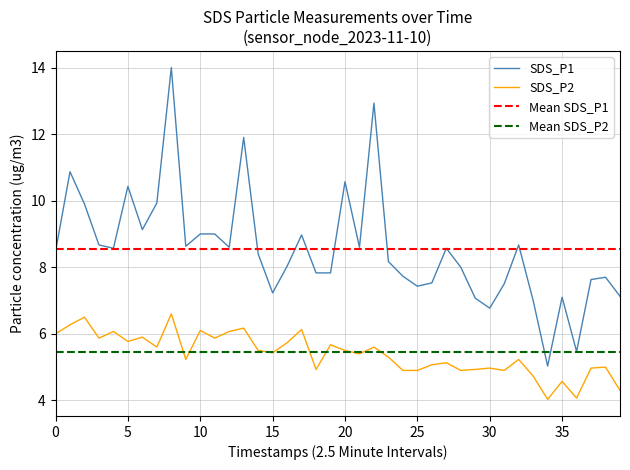

The value of SDS_P2 at 30 is 5.0. True or false?

True